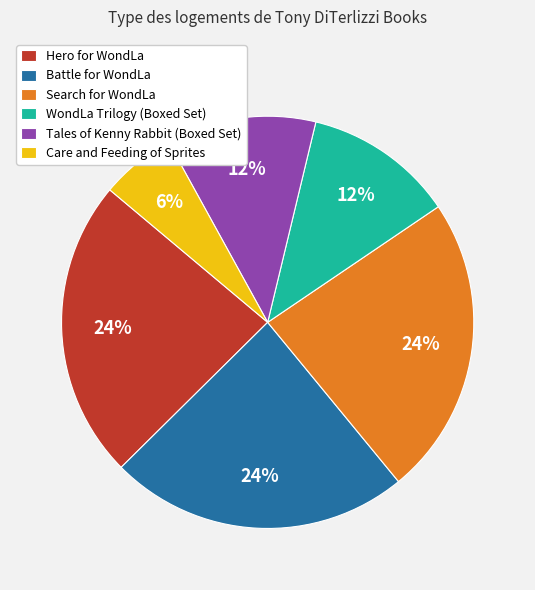

What is the smallest slice in the pie chart?

Care and Feeding of Sprites